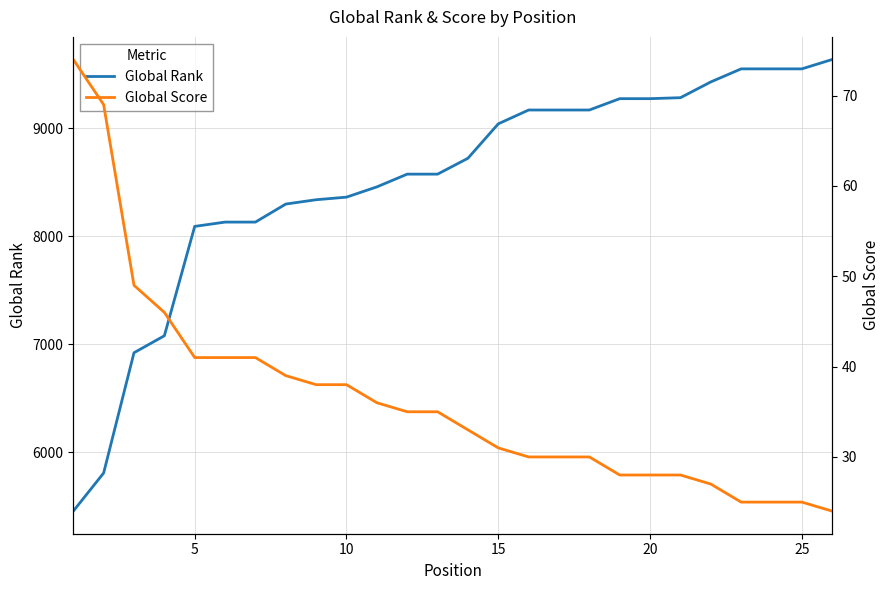

True or false: Global Score and Global Rank intersect in this chart.

False